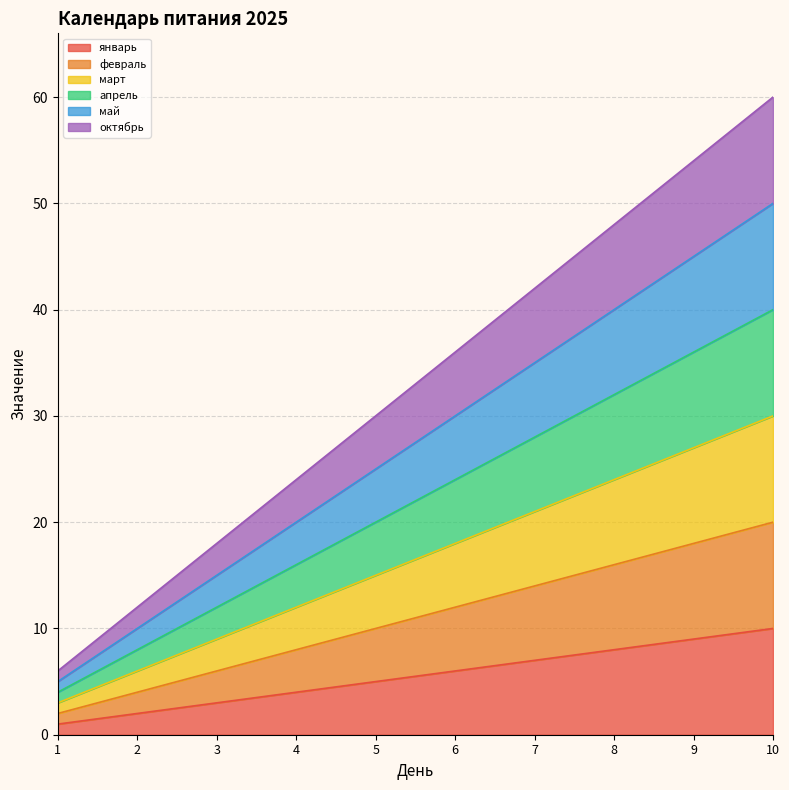

What is the smallest value displayed?

1